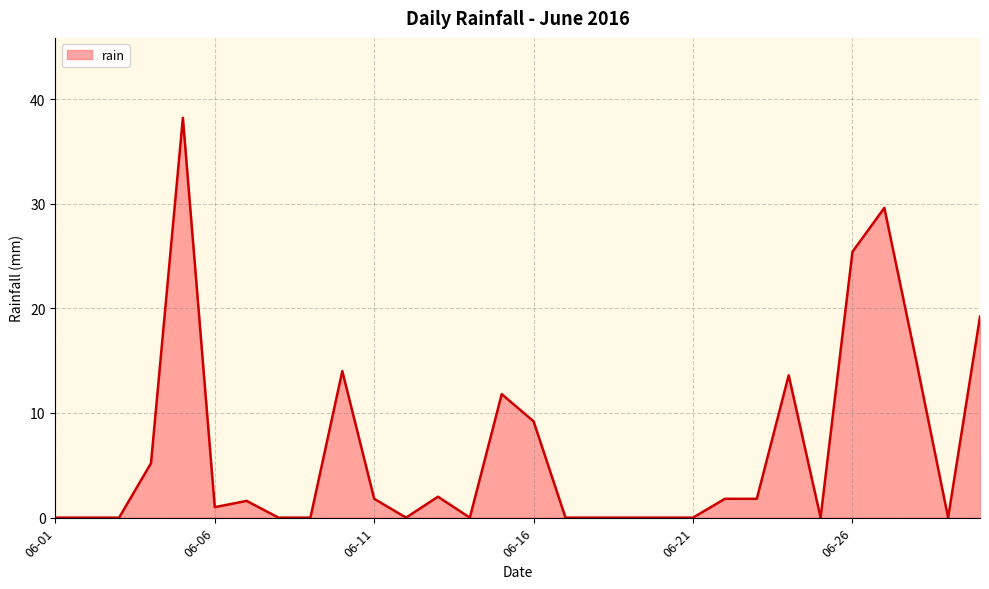

What is the maximum value shown in the chart?

38.2